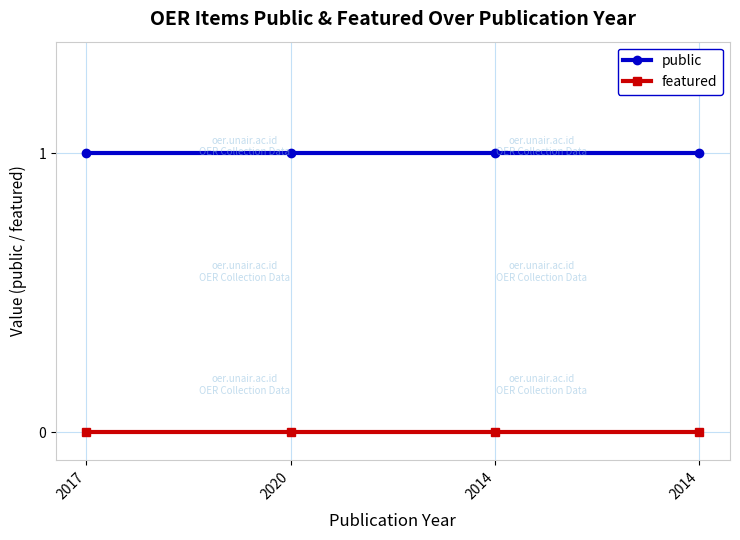

Count the number of data series in this chart.

2